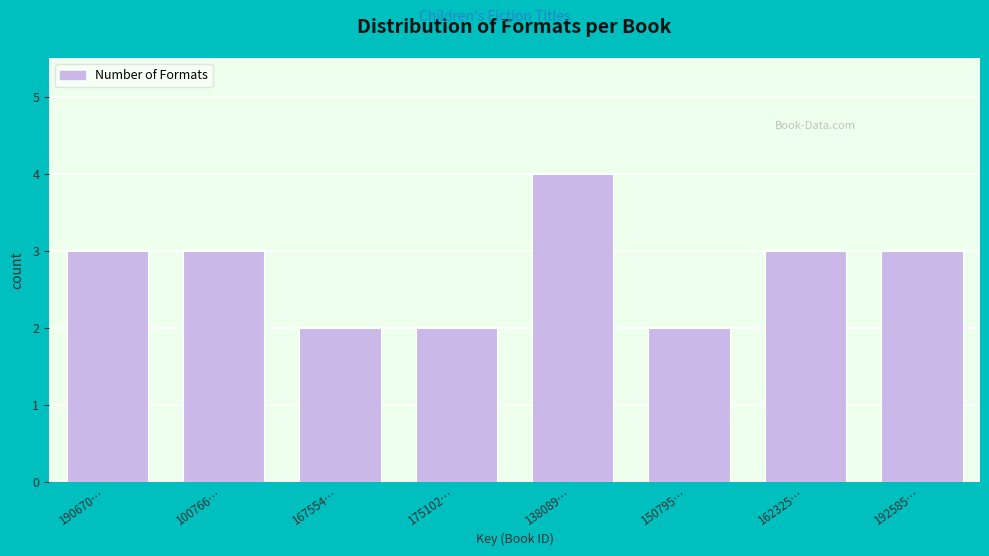

Reading left to right, extract all data points from this chart.

190670…=3	100766…=3	167554…=2	175102…=2	138089…=4	150795…=2	162325…=3	192585…=3